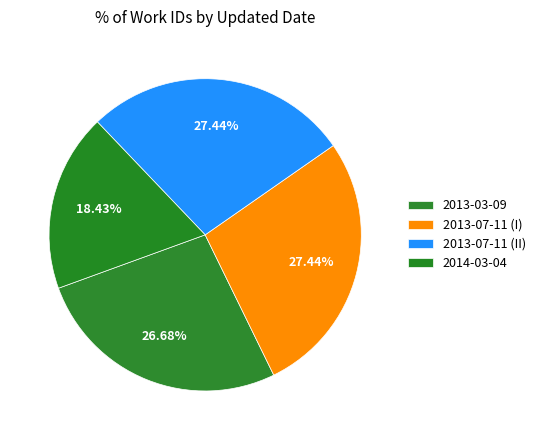

Rank the categories by value from highest to lowest.

2013-07-11 (I), 2013-07-11 (II), 2013-03-09, 2014-03-04